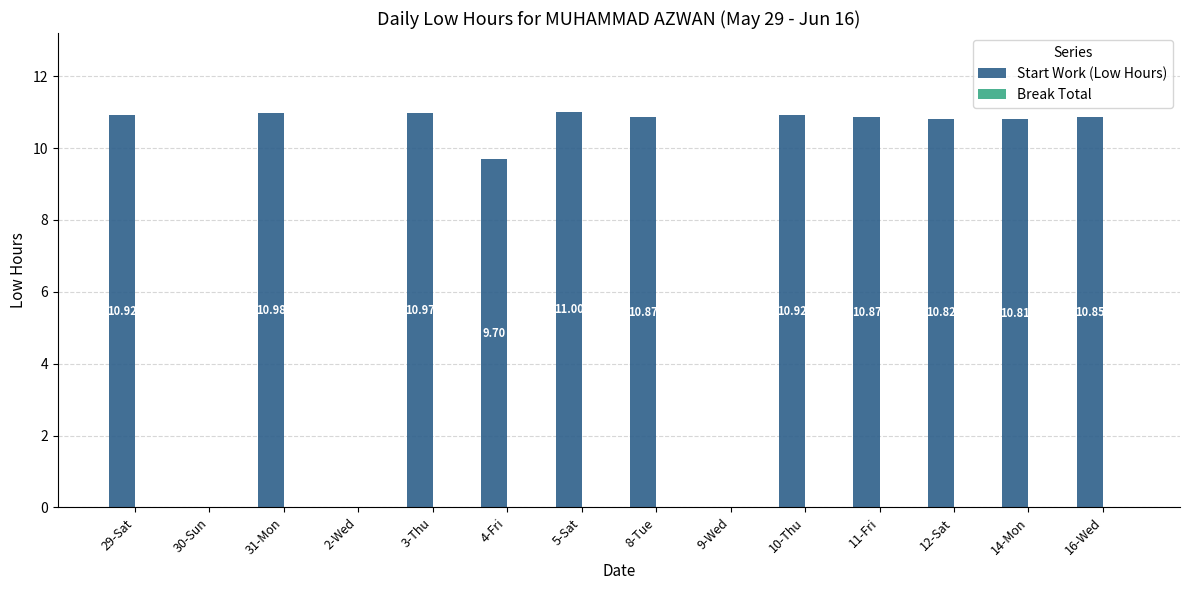

What is the ratio of the value at 8-Tue to the value at 31-Mon?

1.0